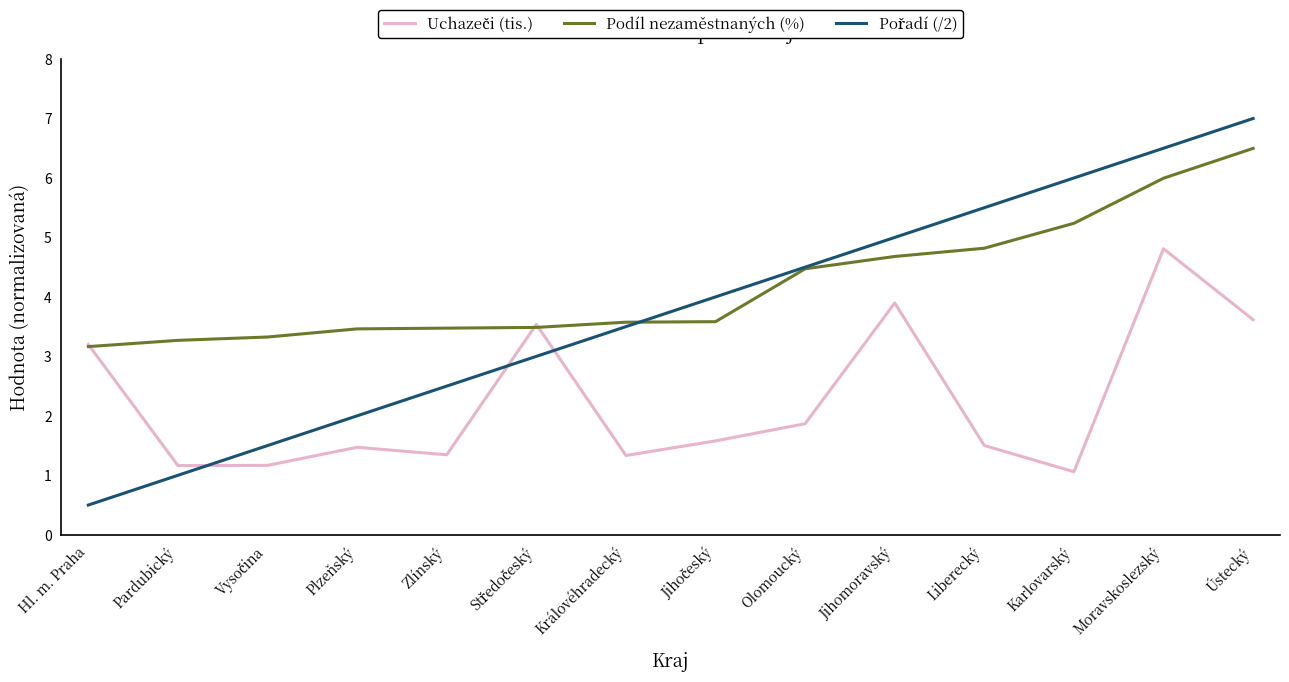

What is the smallest value displayed?

0.5